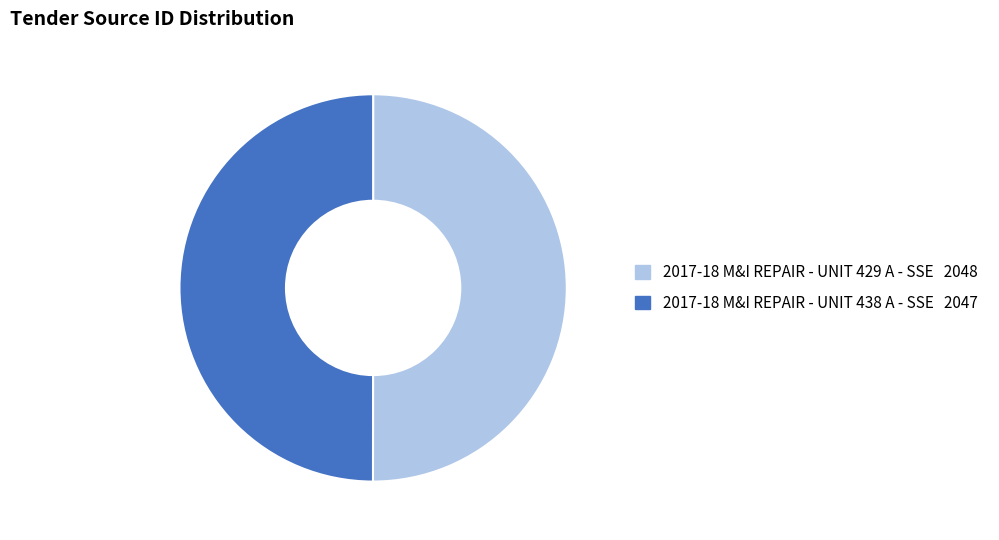

Count the number of slices in the pie.

2